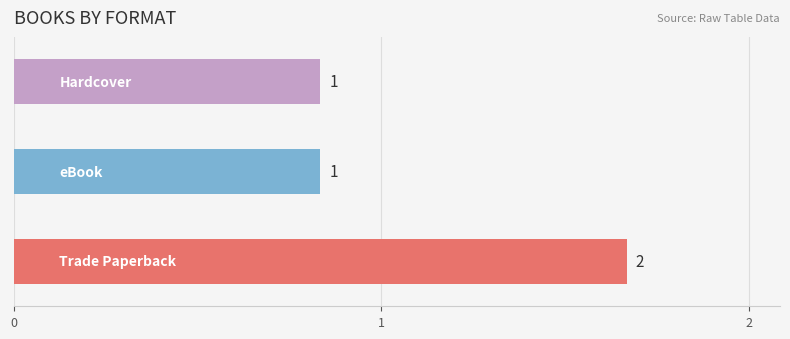

What is the maximum value shown in the chart?

2